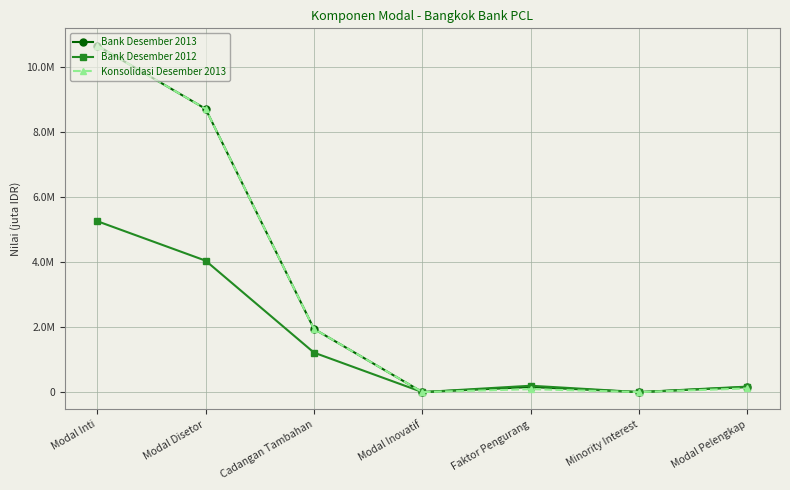

Reading left to right, extract all data points from this chart.

Bank Desember 2013: Modal Inti=10649276	Modal Disetor=8706707	Cadangan Tambahan=1942569	Modal Inovatif=0	Faktor Pengurang=157008	Minority Interest=0	Modal Pelengkap=154578
Bank Desember 2012: Modal Inti=5254229	Modal Disetor=4040478	Cadangan Tambahan=1213751	Modal Inovatif=0	Faktor Pengurang=195835	Minority Interest=326	Modal Pelengkap=169428
Konsolidasi Desember 2013: Modal Inti=10649276	Modal Disetor=8706707	Cadangan Tambahan=1942569	Modal Inovatif=0	Faktor Pengurang=90853	Minority Interest=0	Modal Pelengkap=113308